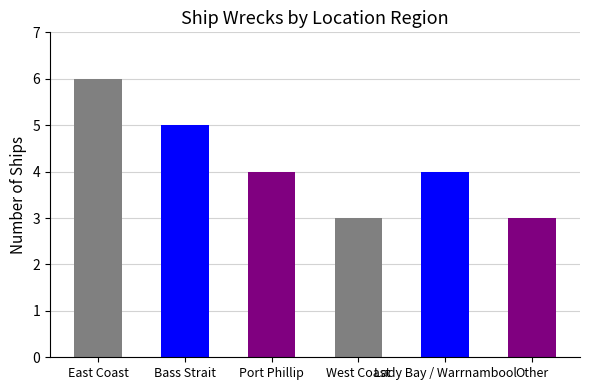

How many bars are there in total?

6